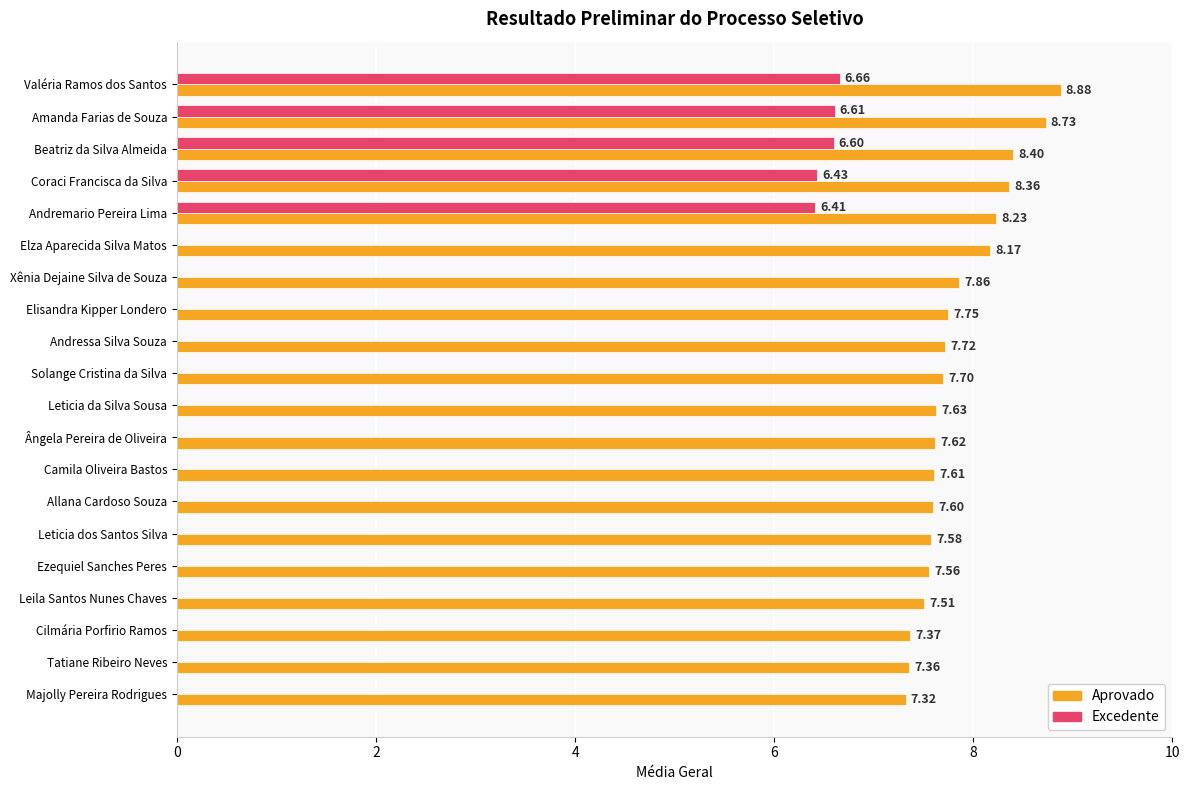

Between Allana Cardoso Souza and Leticia dos Santos Silva, which series saw the biggest shift?

Aprovado